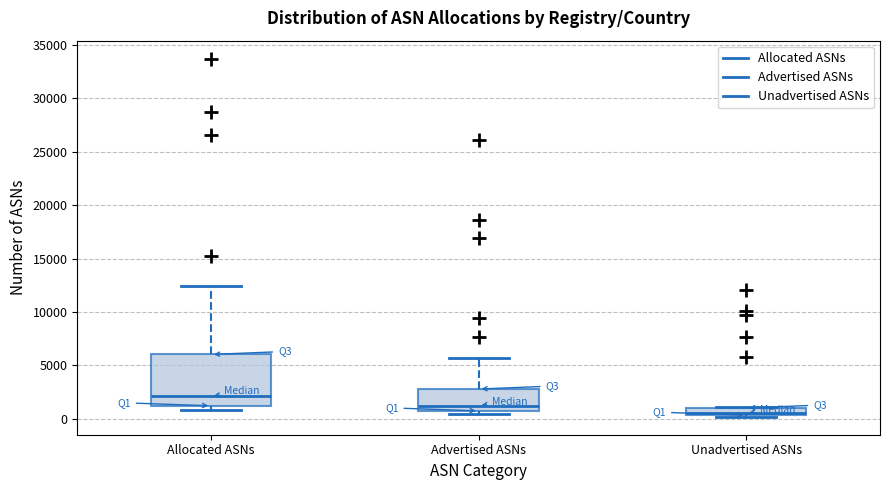

Comparing the boxes themselves (not the whiskers), which one is the tallest?

Allocated ASNs